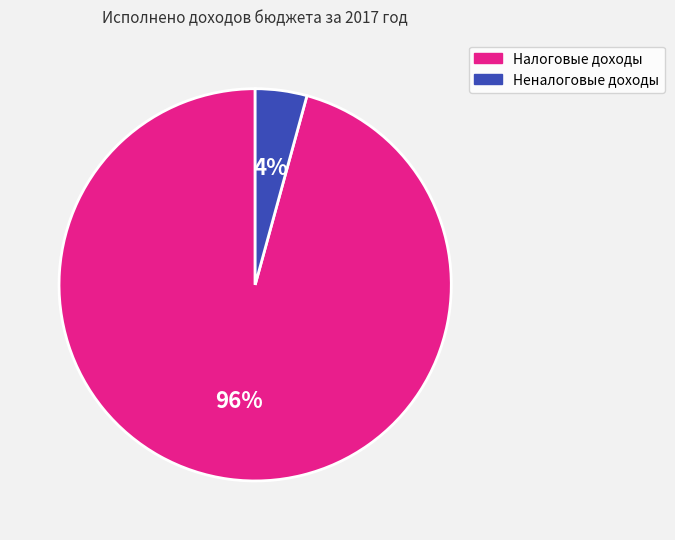

Count the number of slices in the pie.

2